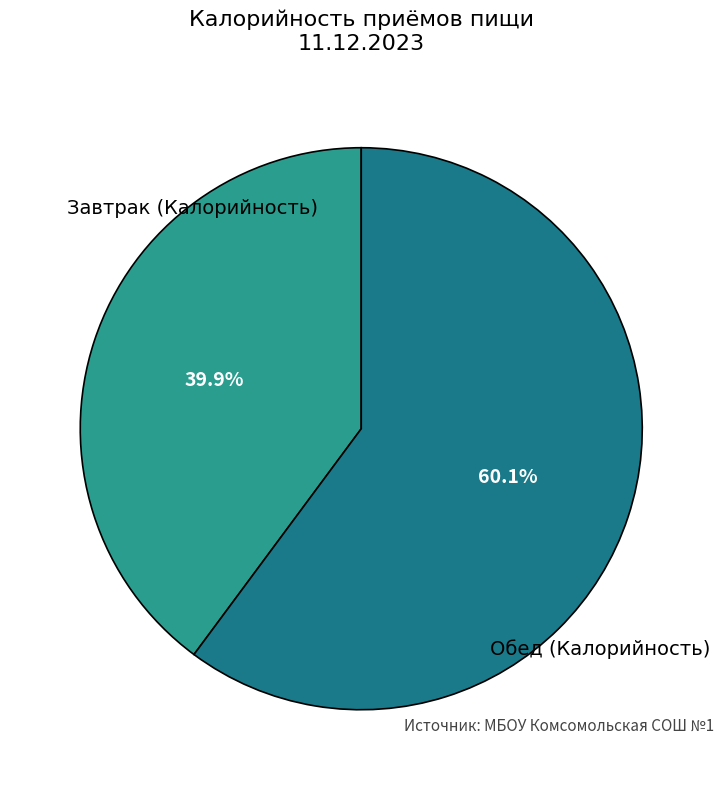

Rank the categories by value from lowest to highest.

Завтрак (Калорийность), Обед (Калорийность)